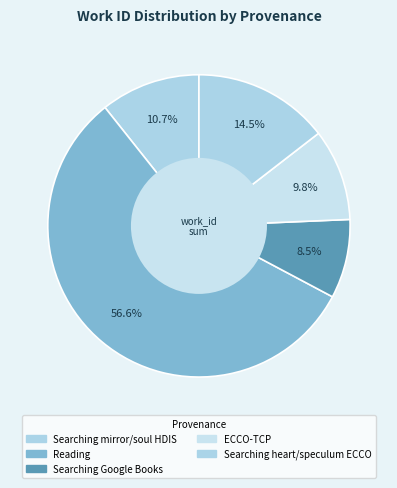

How many segments does this pie chart have?

5